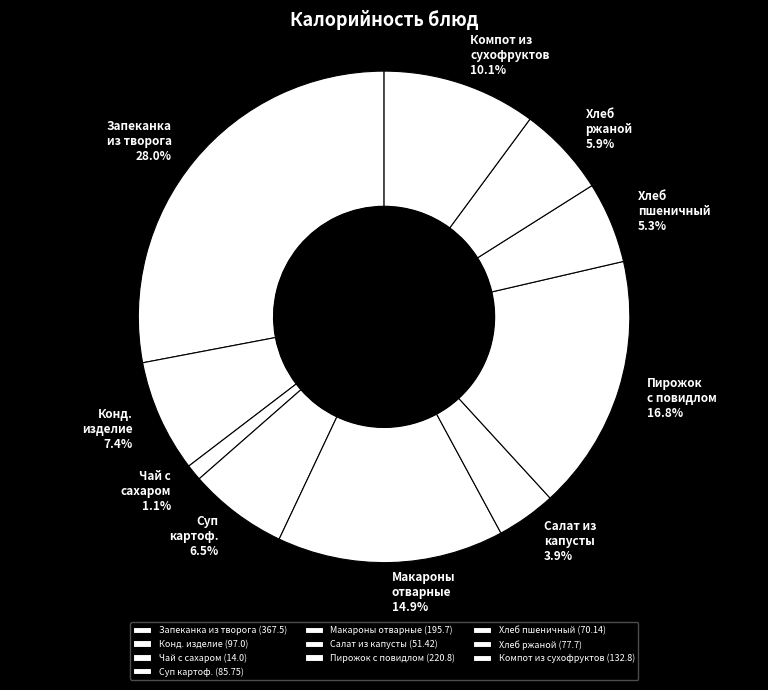

Count the number of slices in the pie.

10